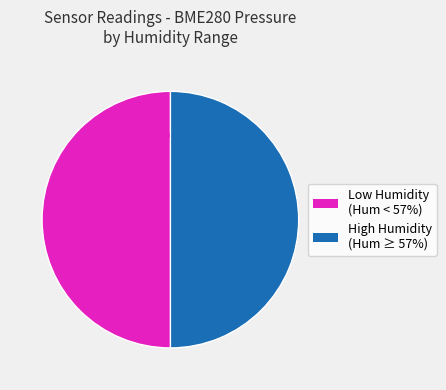

To the nearest percent, what is the average slice percentage?

50%